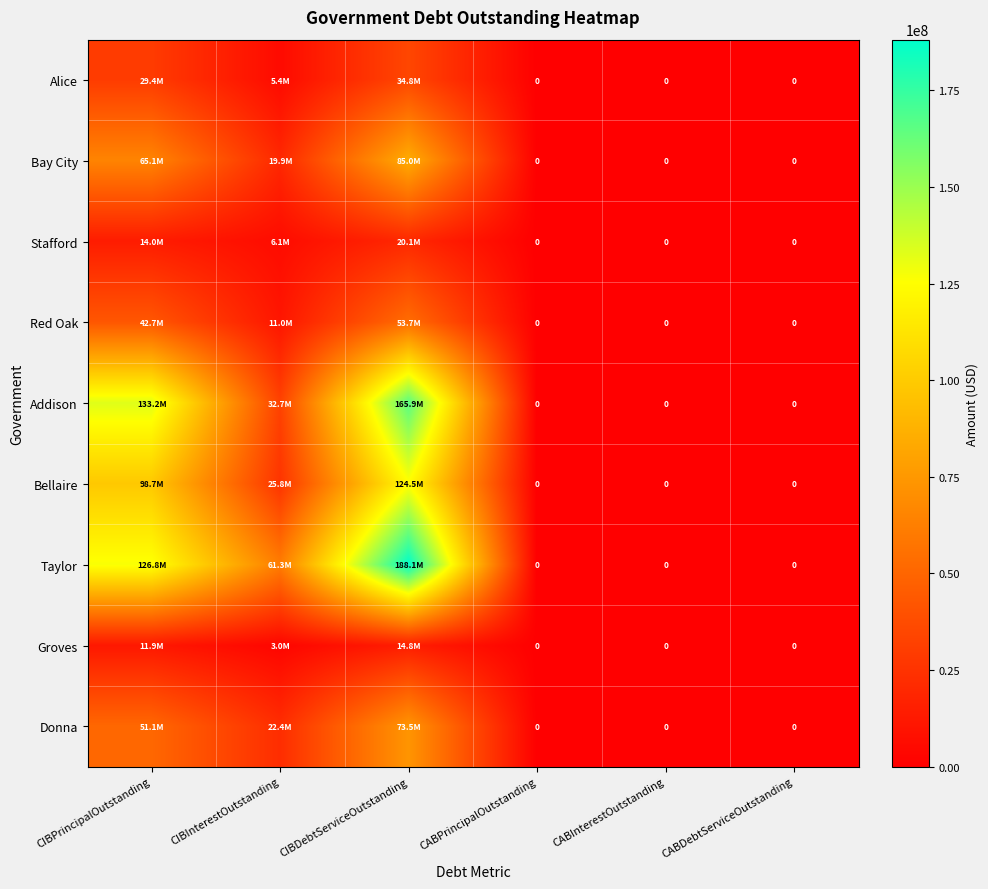

Which series changed the most between CIBPrincipalOutstanding and CABPrincipalOutstanding?

Addison